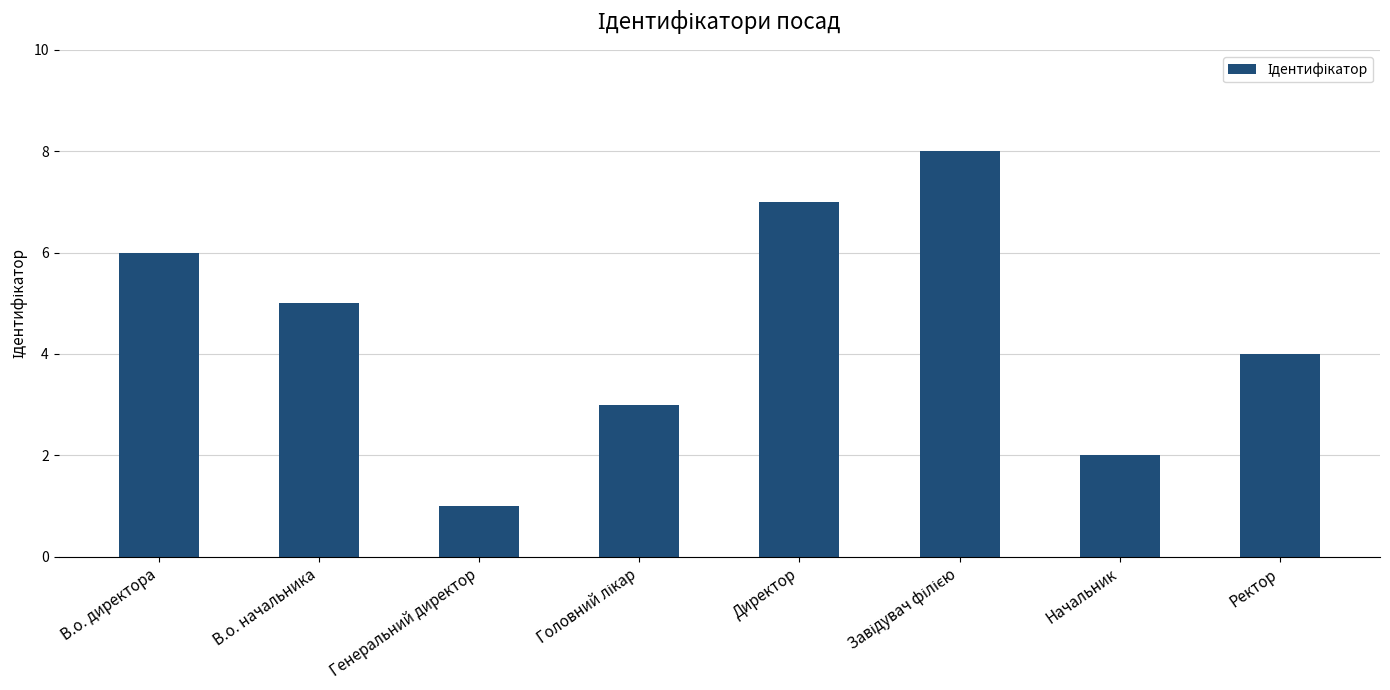

What is the value of the 7th bar from the left?

2